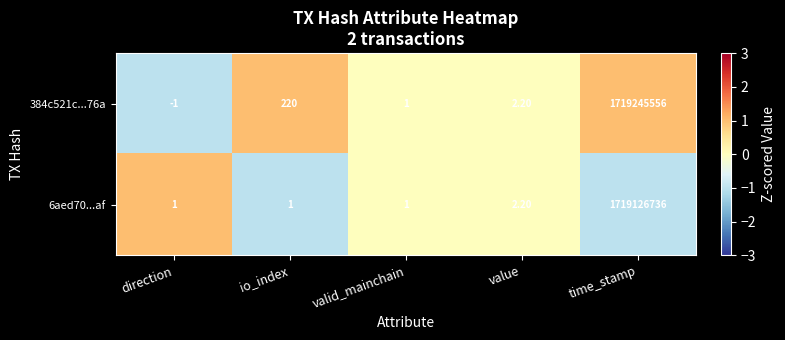

Rank the series by their average value, from highest to lowest.

384c521c...76a, 6aed70...af